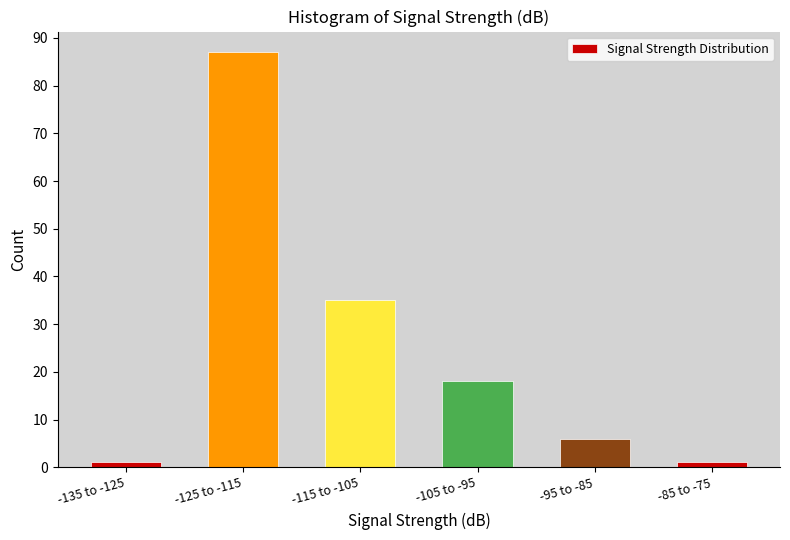

Reading left to right, list all the values displayed in this chart.

-135 to -125=1	-125 to -115=87	-115 to -105=35	-105 to -95=18	-95 to -85=6	-85 to -75=1